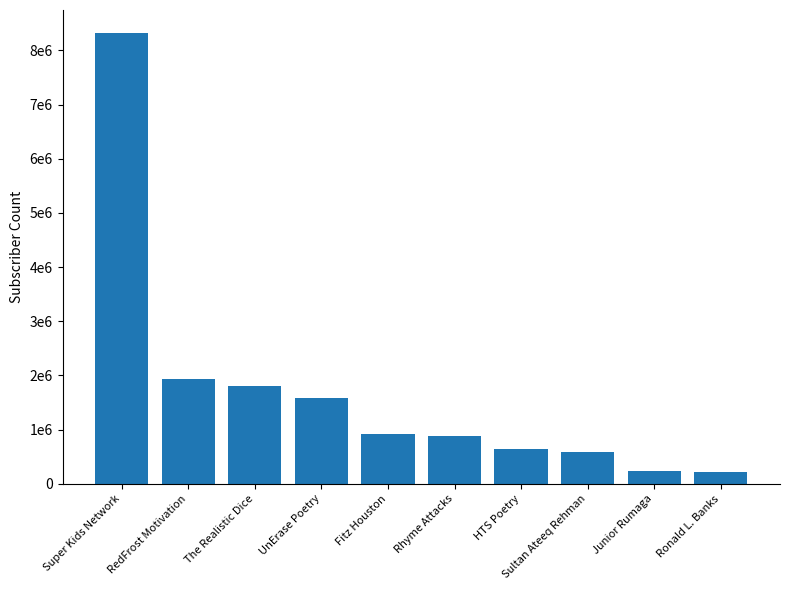

Are the bars horizontal?

No